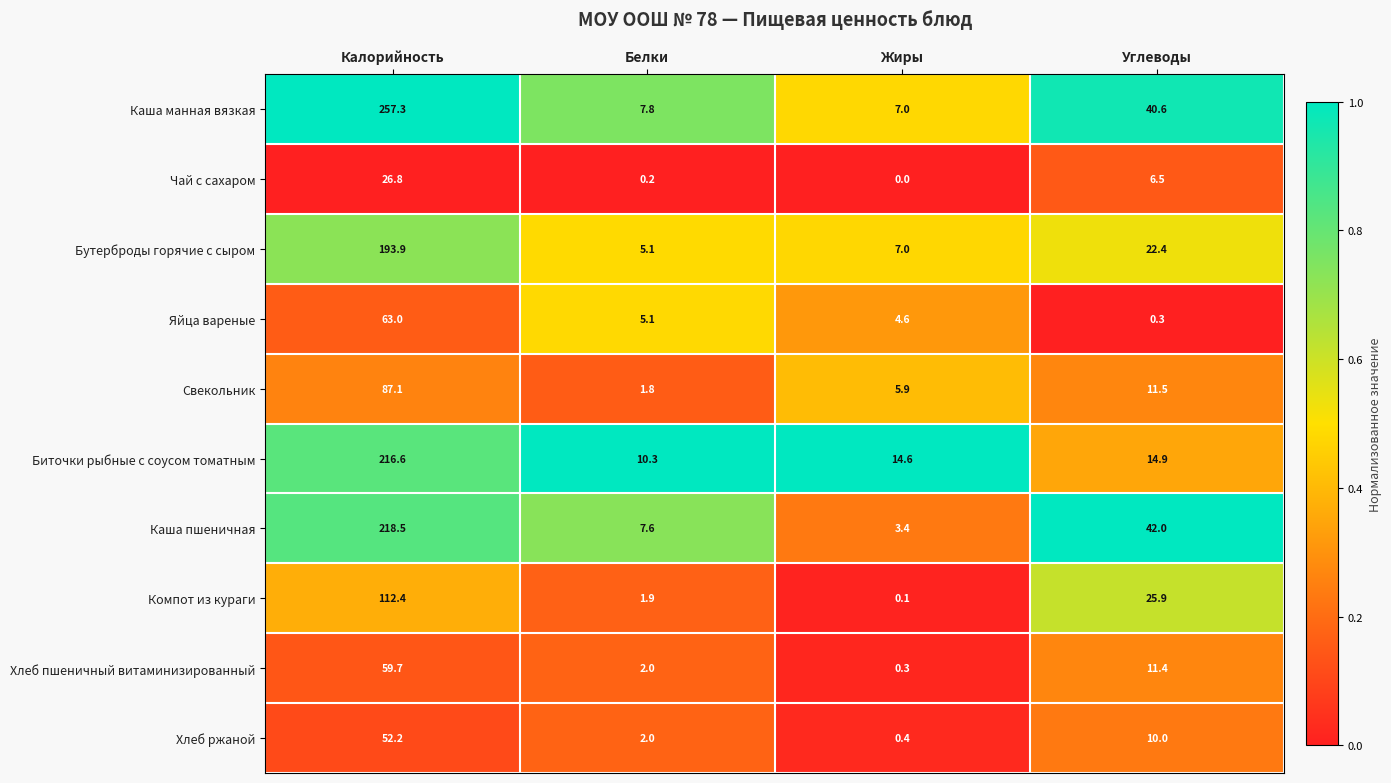

Which category has the highest value across all series?

Калорийность